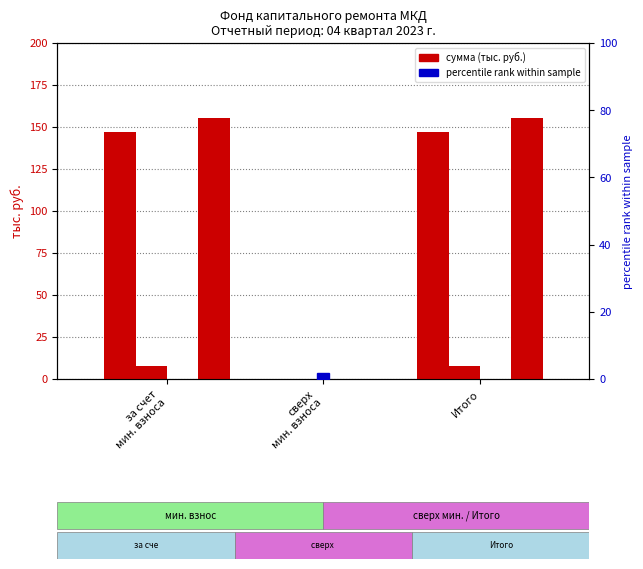

How many bars are there in each group?

4